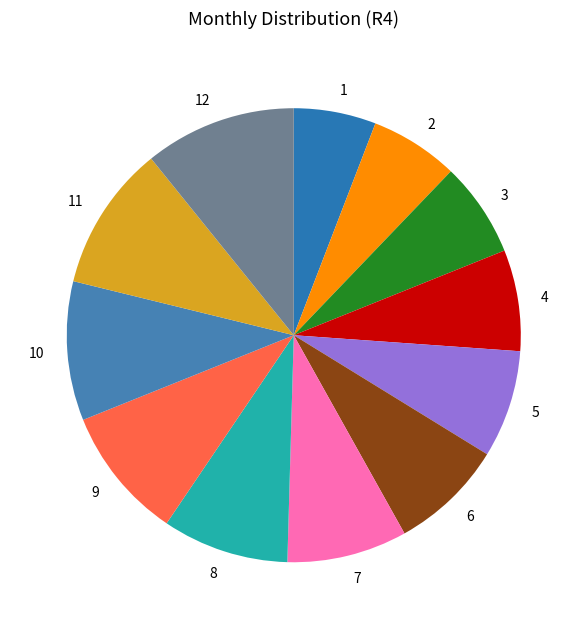

True or false: 2 accounts for 6% of the total.

True